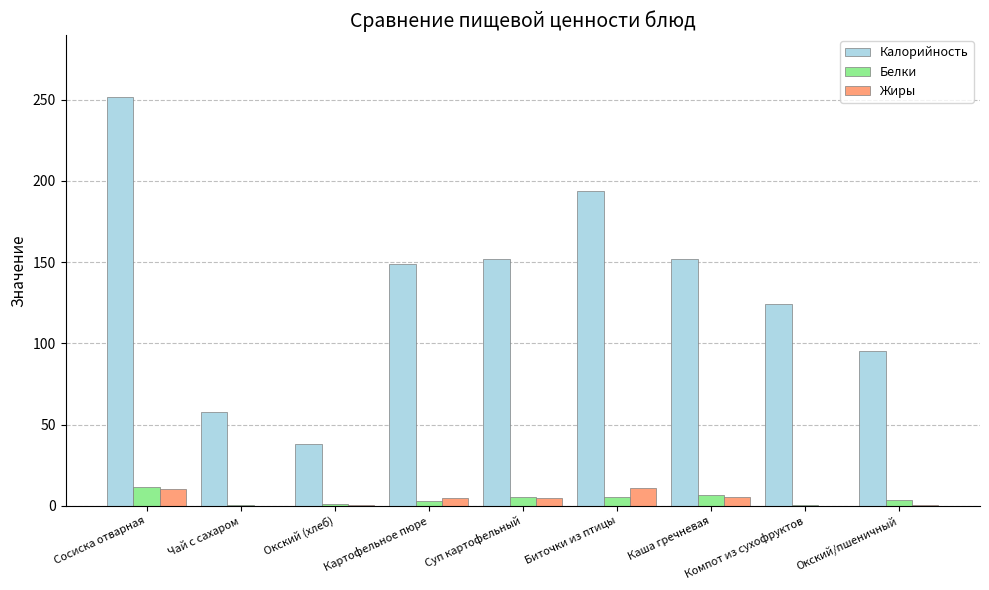

Between Сосиска отварная and Окский/пшеничный, which series saw the biggest shift?

Калорийность